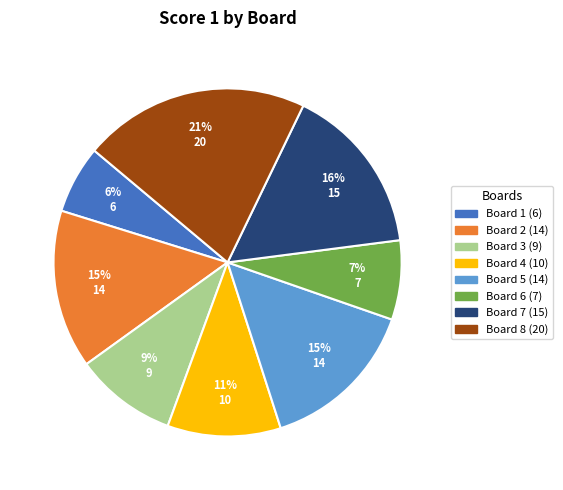

To the nearest percent, what is the combined percentage of Board 5 and Board 8?

36%